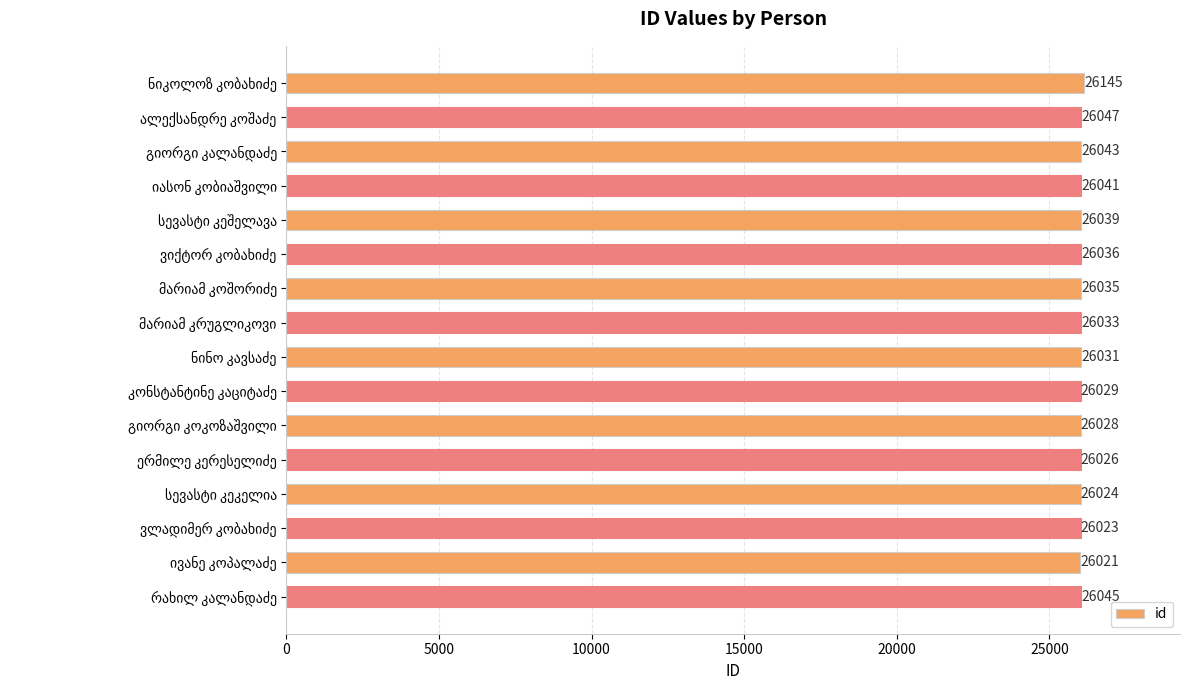

What is the average value?

26040